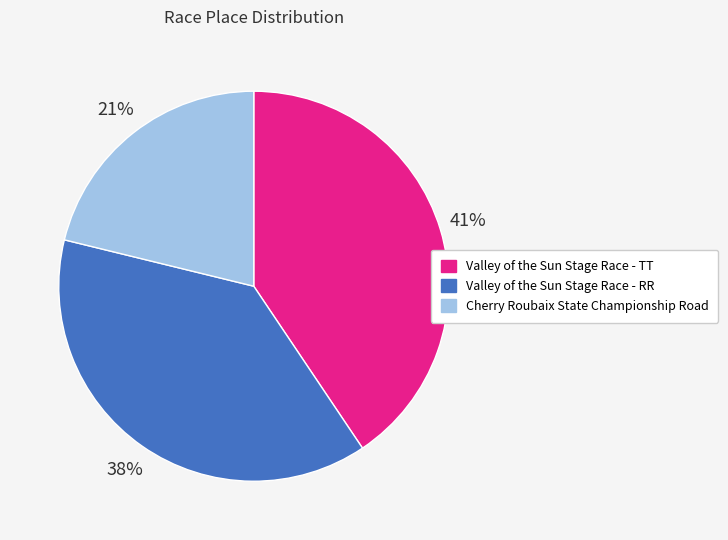

Rank the categories by value from highest to lowest.

Valley of the Sun Stage Race - TT, Valley of the Sun Stage Race - RR, Cherry Roubaix State Championship Road